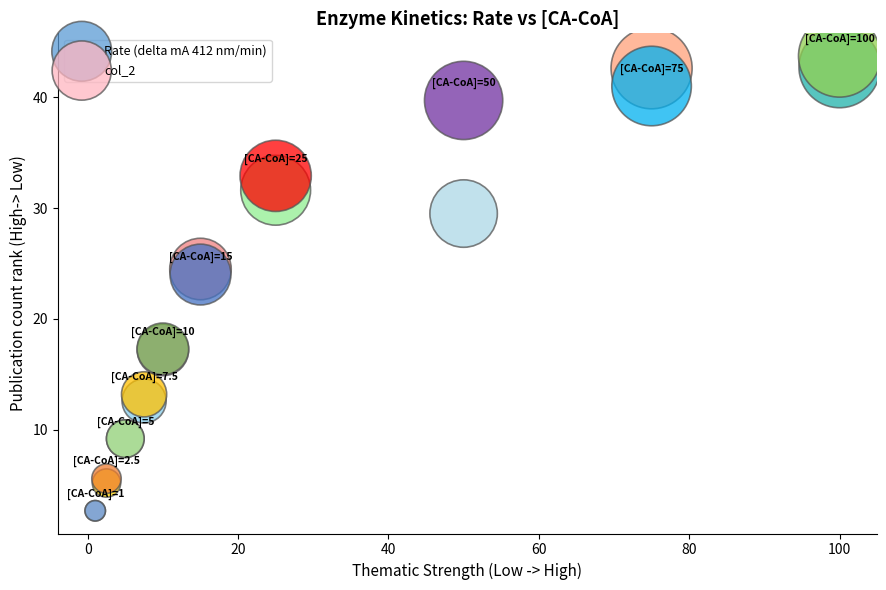

Which series reaches the maximum Y coordinate?

Rate (delta mA 412 nm/min)